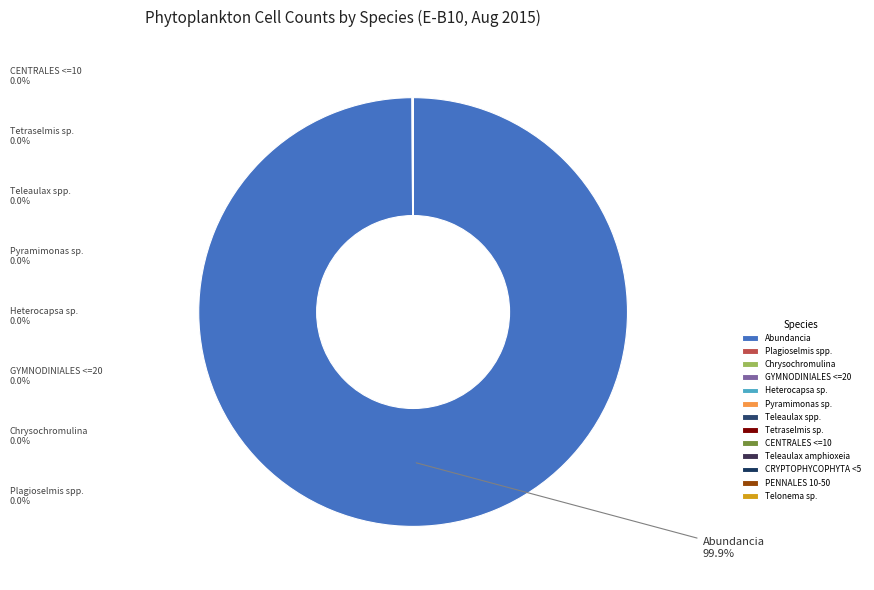

What is the largest slice in the pie chart?

Abundancia